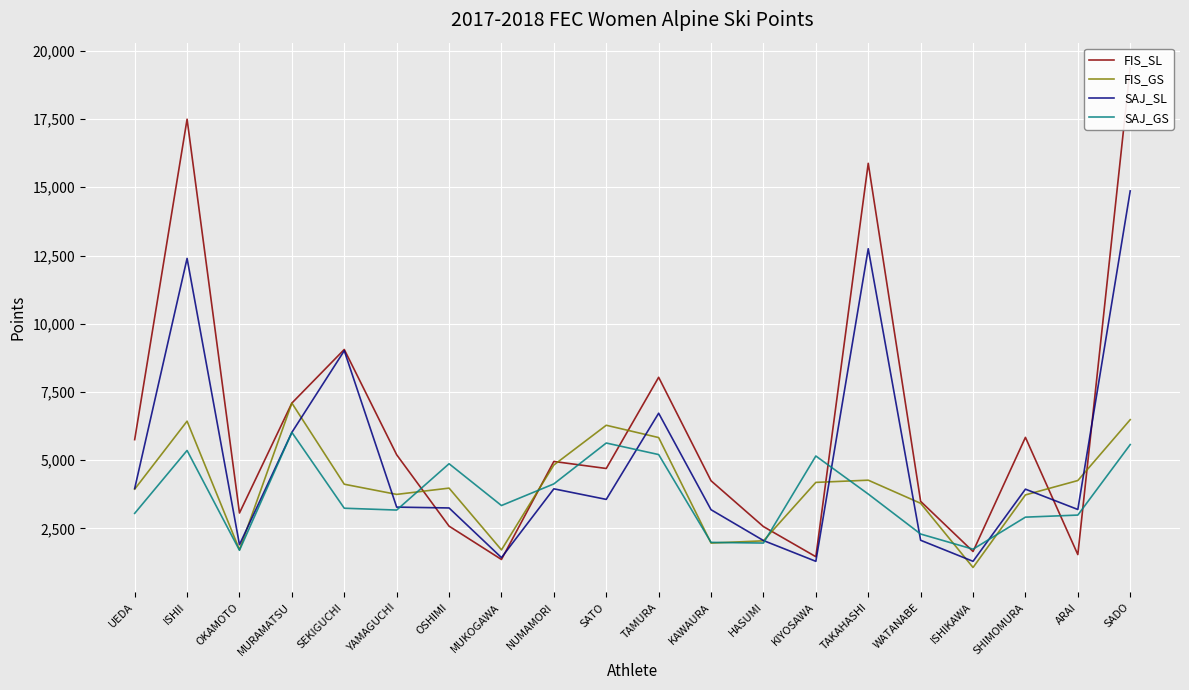

Which series changed the most between MURAMATSU and ARAI?

FIS_SL